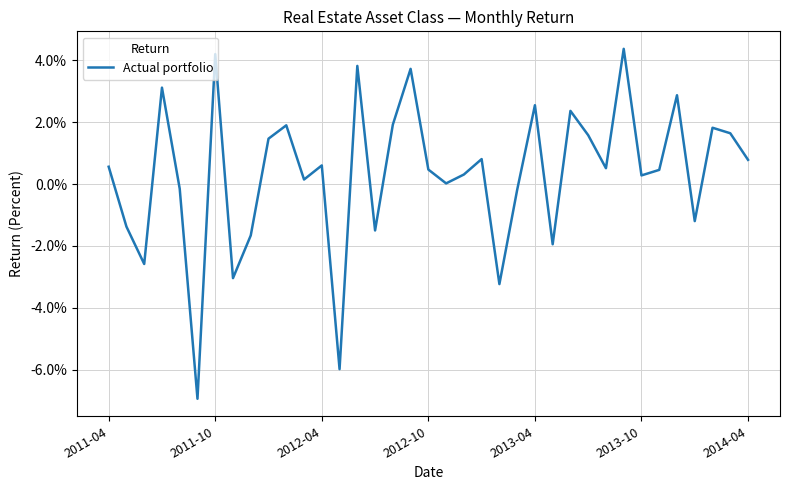

How many points are higher than both their immediate neighbors (excluding endpoints)?

12